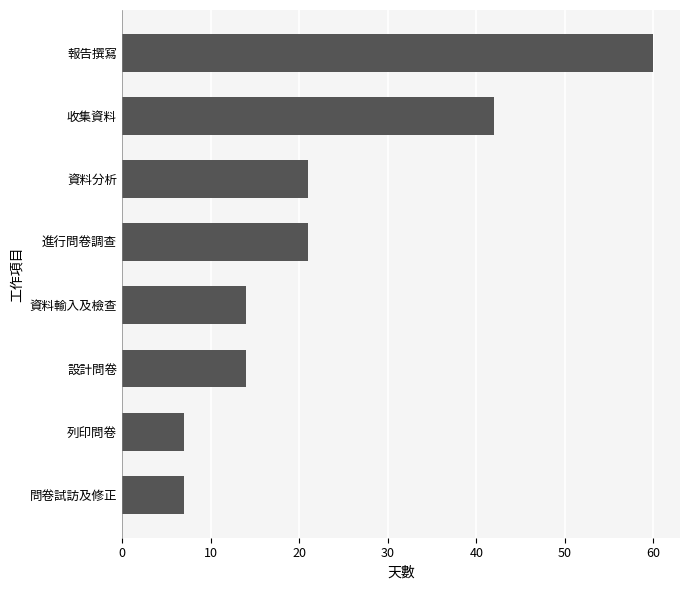

How many series are shown in this chart?

1